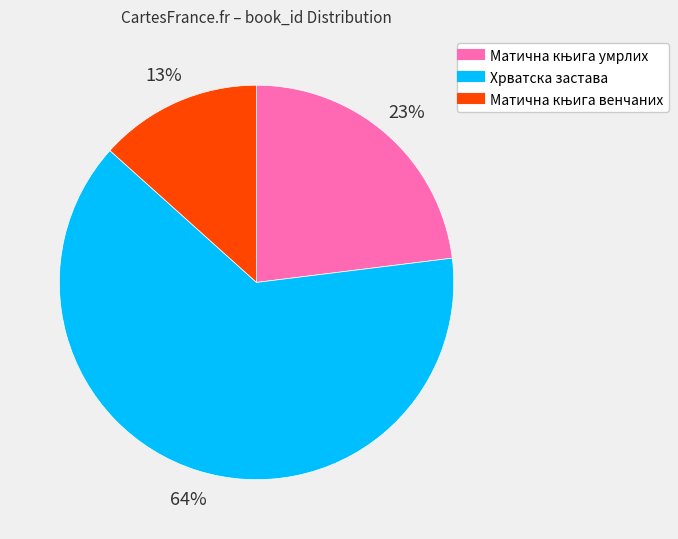

How many segments does this pie chart have?

3